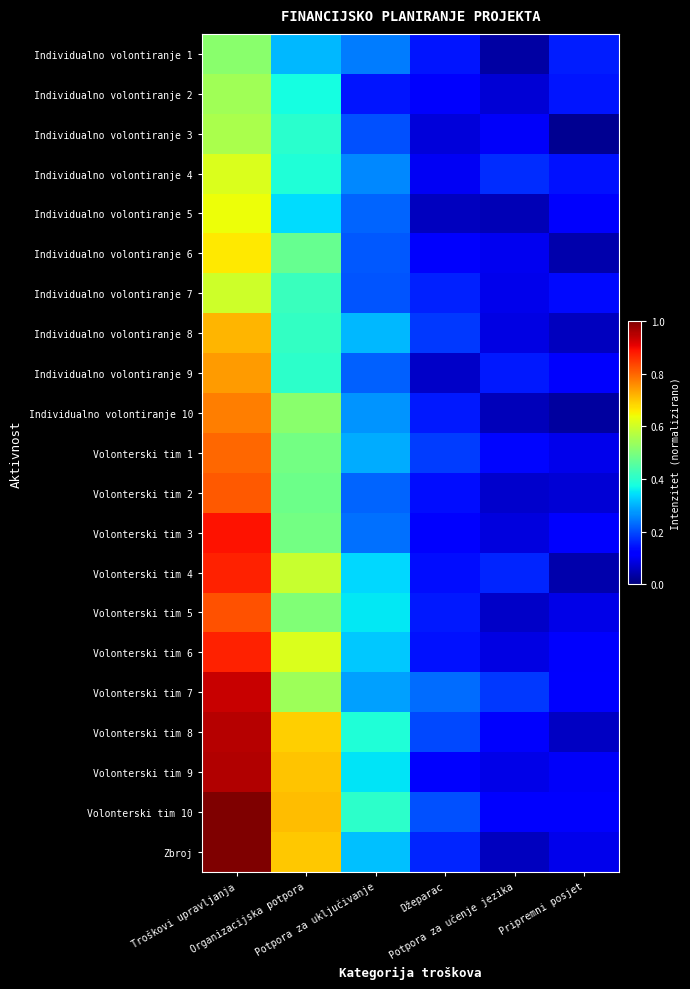

List the series in order of their peak value, highest first.

Zbroj, Volonterski tim 10, Volonterski tim 9, Volonterski tim 8, Volonterski tim 7, Volonterski tim 3, Volonterski tim 4, Volonterski tim 6, Volonterski tim 5, Volonterski tim 2, Volonterski tim 1, Individualno volontiranje 10, Individualno volontiranje 9, Individualno volontiranje 8, Individualno volontiranje 6, Individualno volontiranje 5, Individualno volontiranje 4, Individualno volontiranje 7, Individualno volontiranje 3, Individualno volontiranje 2, Individualno volontiranje 1